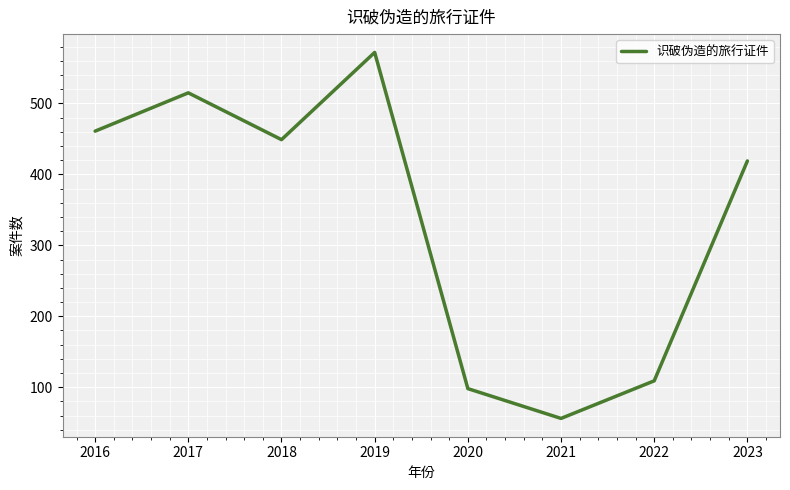

What is the minimum value shown in the chart?

56